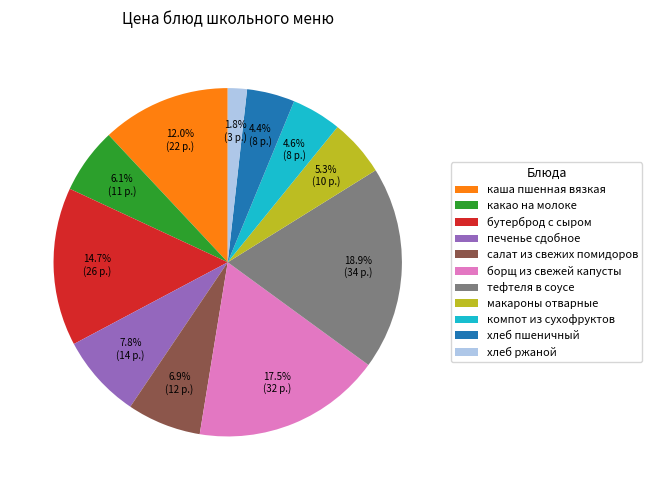

To the nearest percent, what is the difference between the largest and smallest slice percentages?

17%